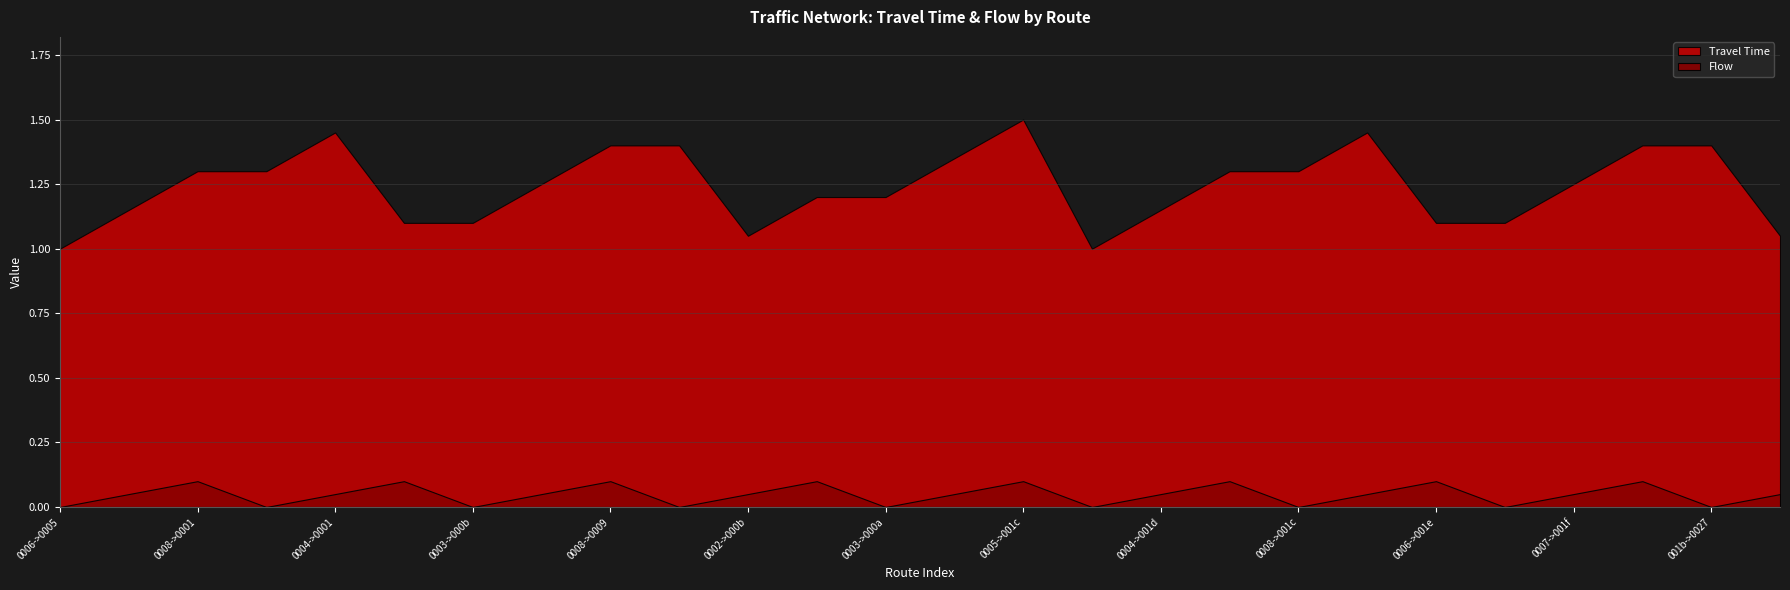

Does the chart have visible grid lines?

Yes